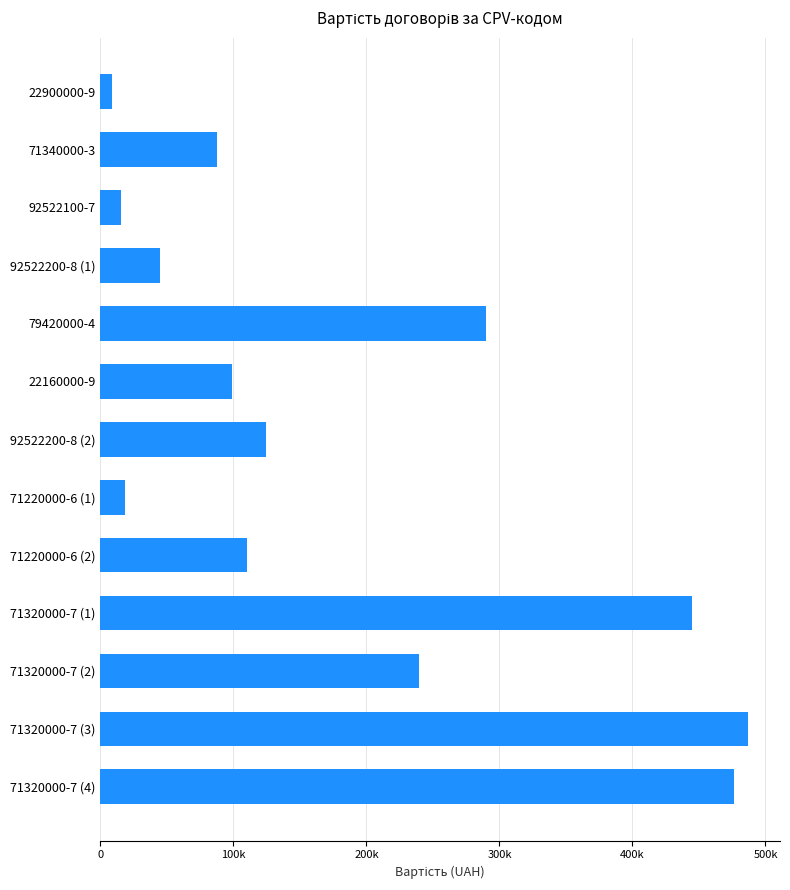

Does the chart contain any negative values?

No